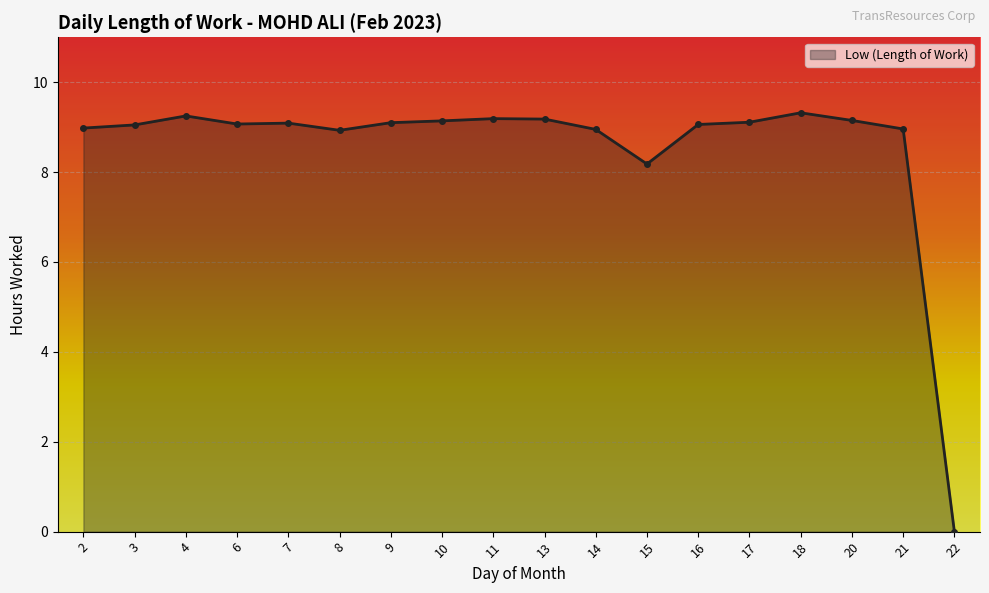

The chart shows a value of 9.0 at 2. True or false?

True